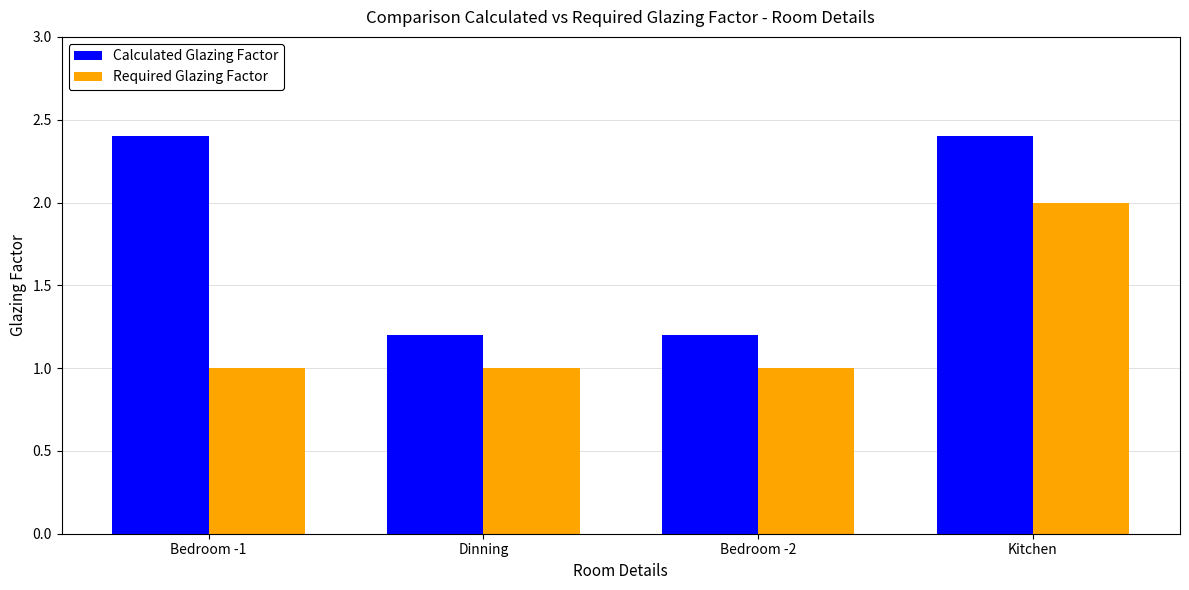

Are the bars grouped side by side (vs. stacked)?

Yes